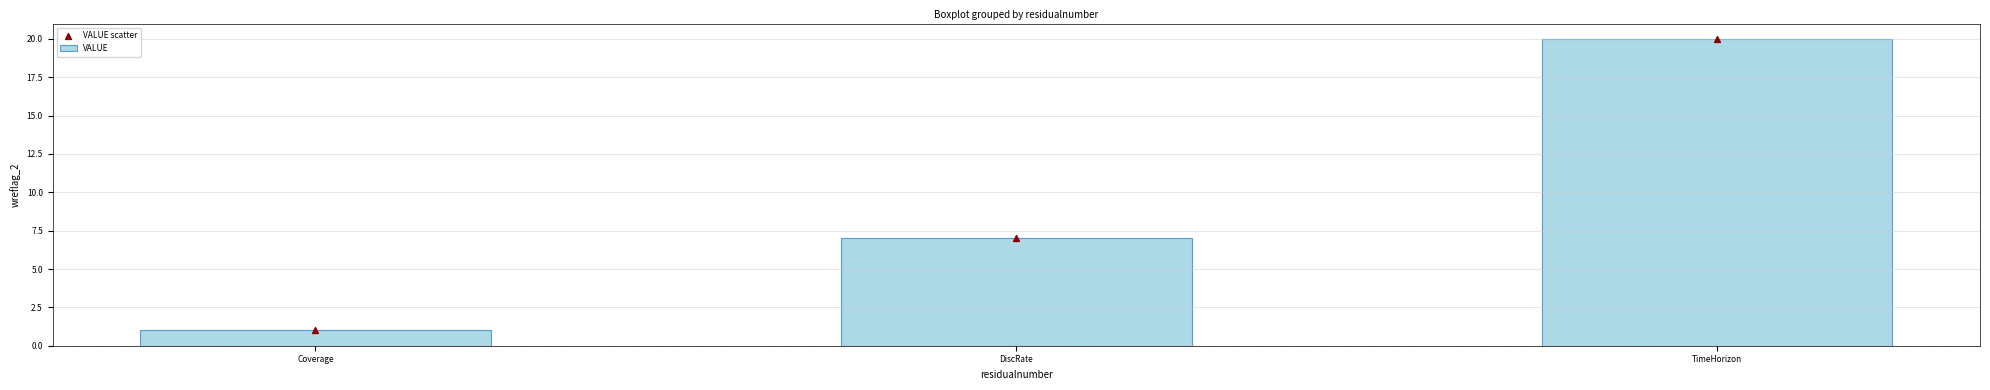

At how many categories does at least one series exceed 12?

1